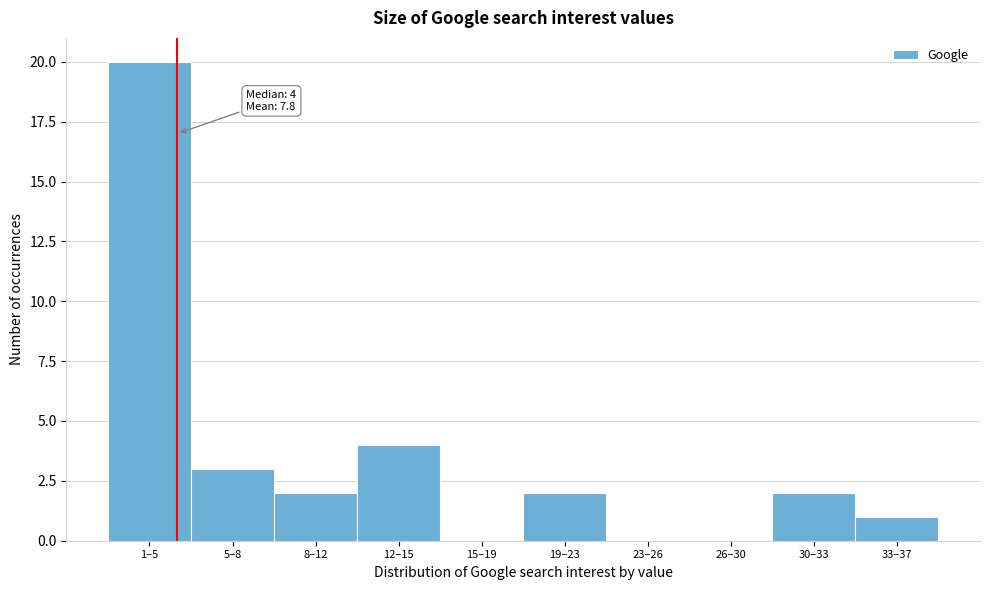

Reading right to left, transcribe all the data shown in this chart.

33–37=1	30–33=2	26–30=0	23–26=0	19–23=2	15–19=0	12–15=4	8–12=2	5–8=3	1–5=20